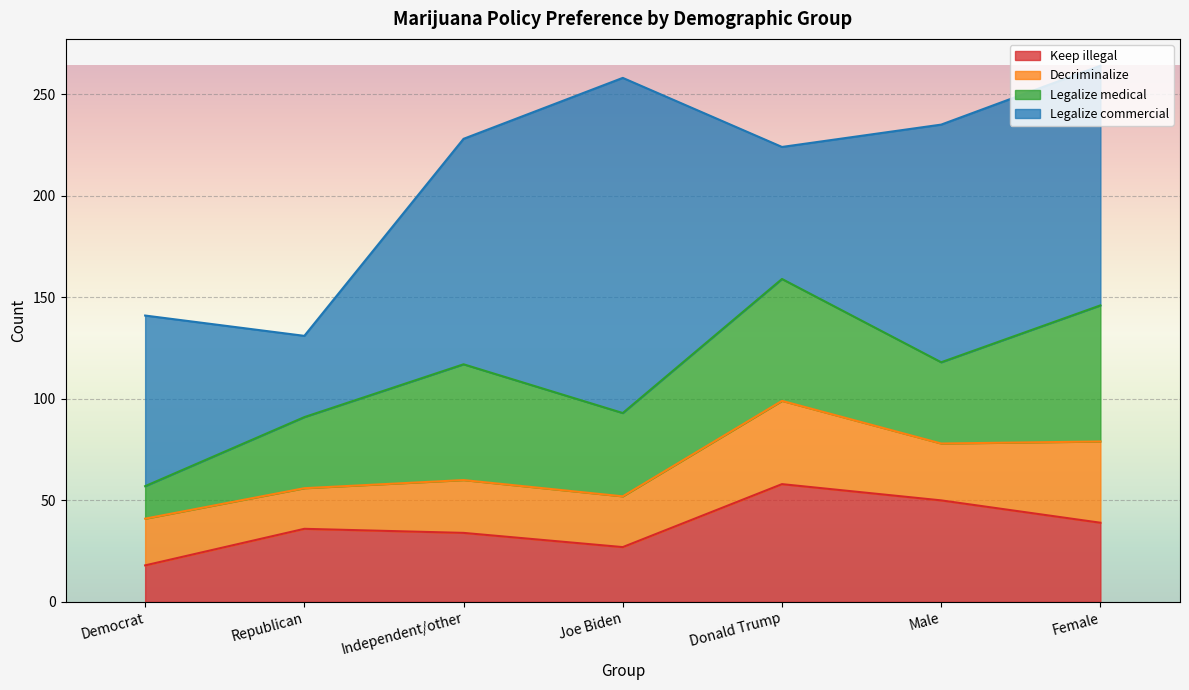

Which category has the lowest value in the Keep illegal series?

Democrat